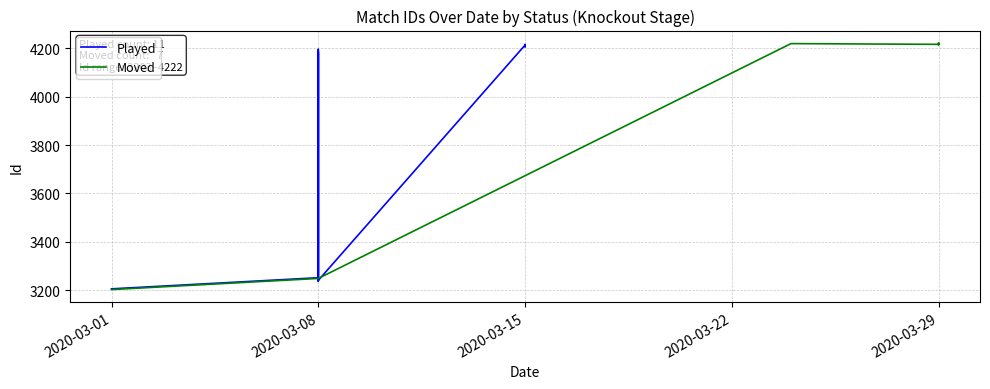

True or false: the data shows 4310 at 2020-03-08.

False